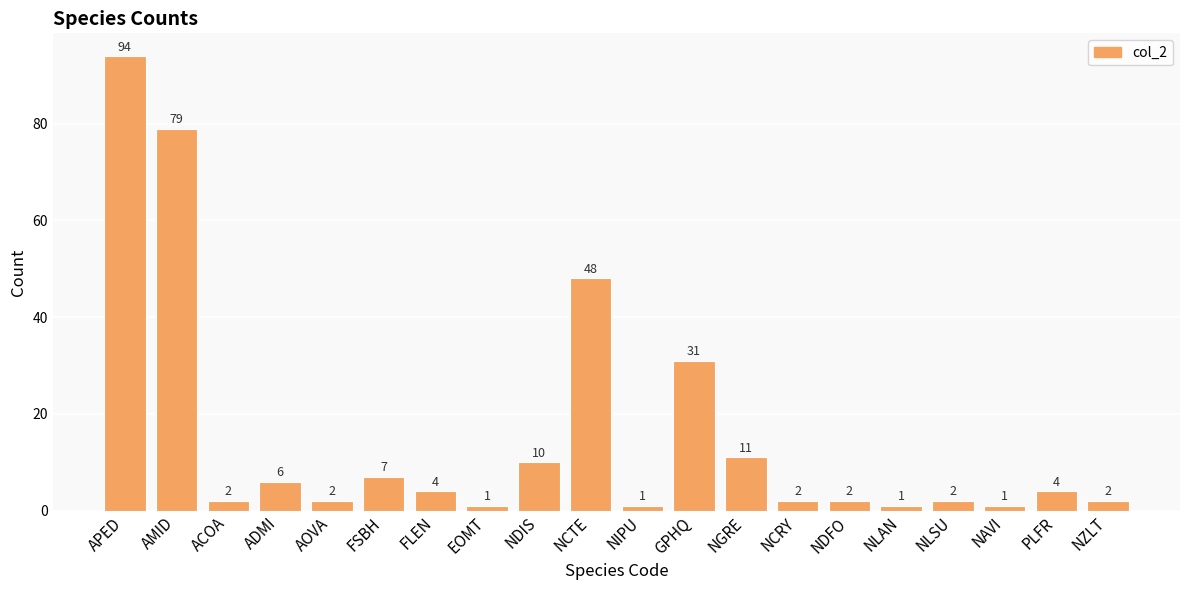

What is the difference between the second highest and second lowest values?

78